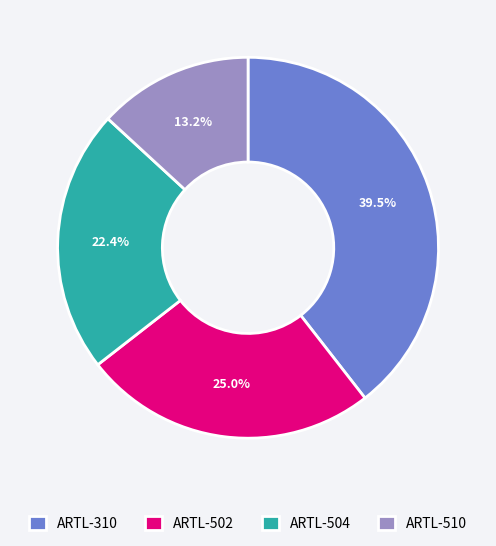

The ARTL-510 slice represents 13% of the pie. True or false?

True